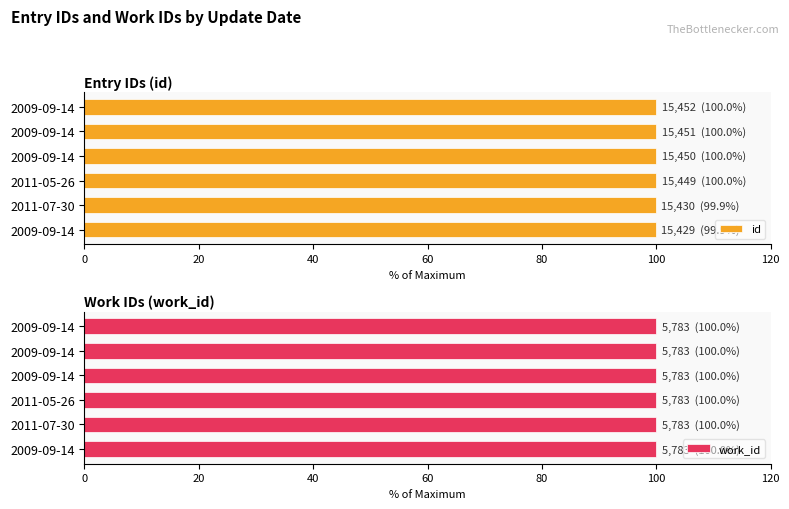

What is the value of the id bar at the 1st from the left?

99.9